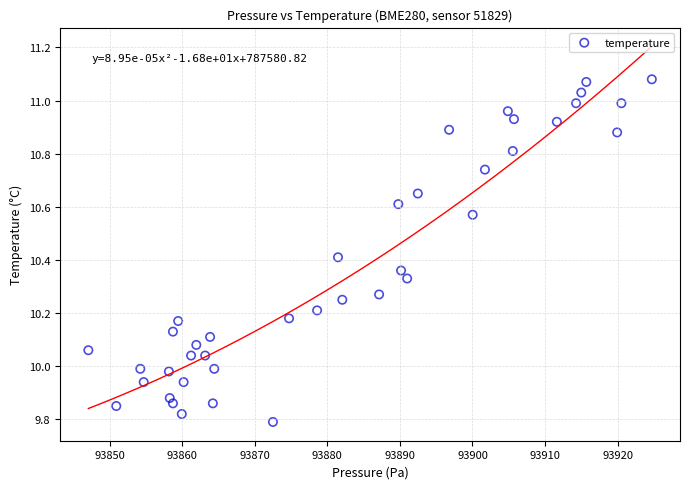

What is the range of Y values (max minus min)?

1.3